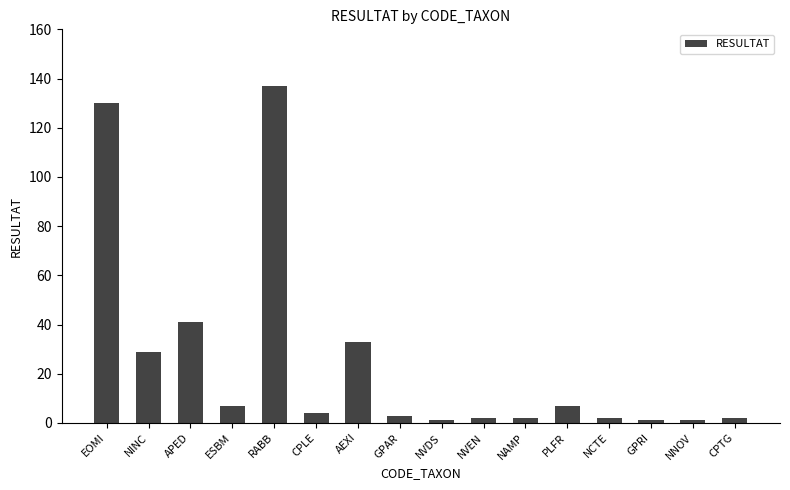

Are the bars horizontal?

No